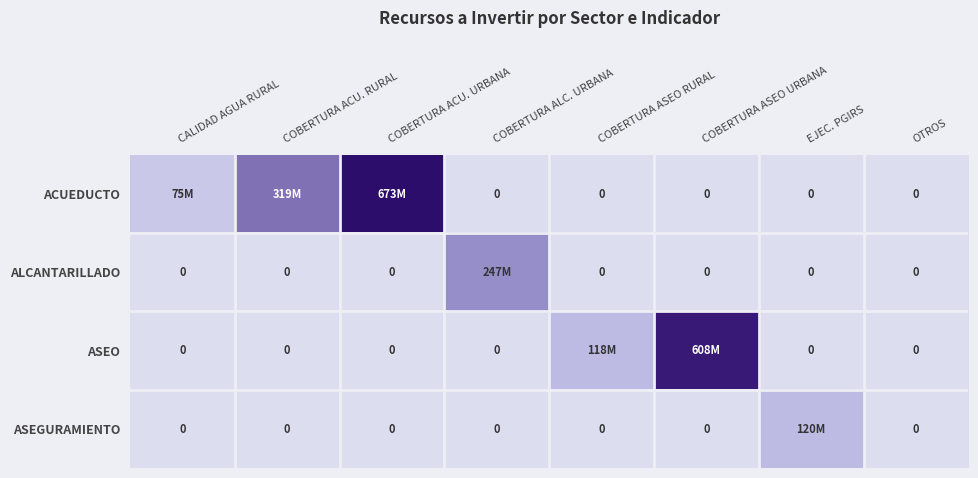

Which category has the highest value in the ACUEDUCTO series?

COBERTURA ACU. URBANA